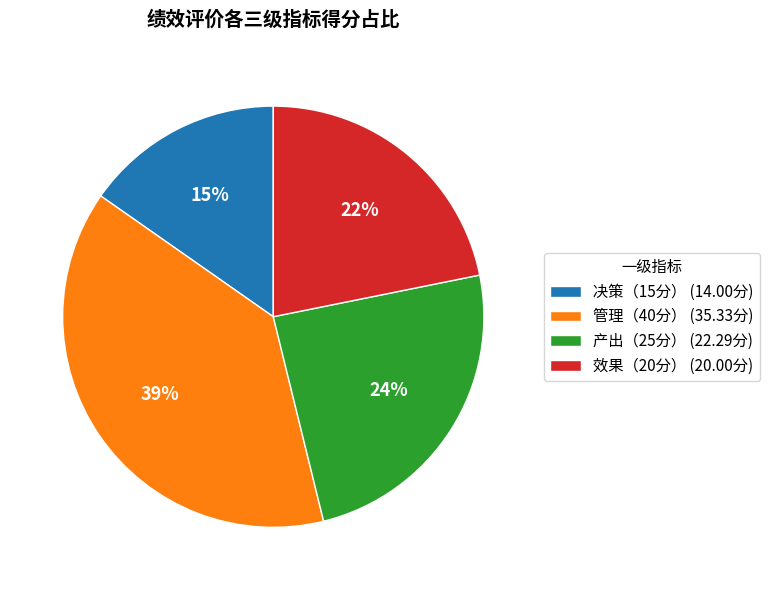

Is 决策（15分） (14.00分) the majority of the pie?

No